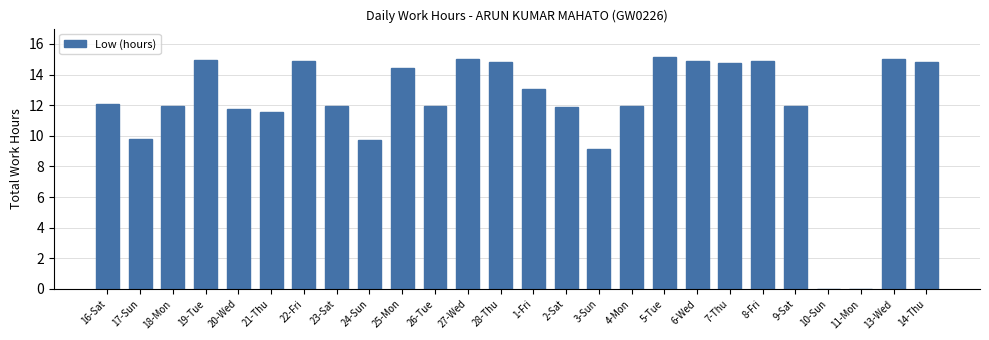

Between 18-Mon and 11-Mon, which is larger?

18-Mon